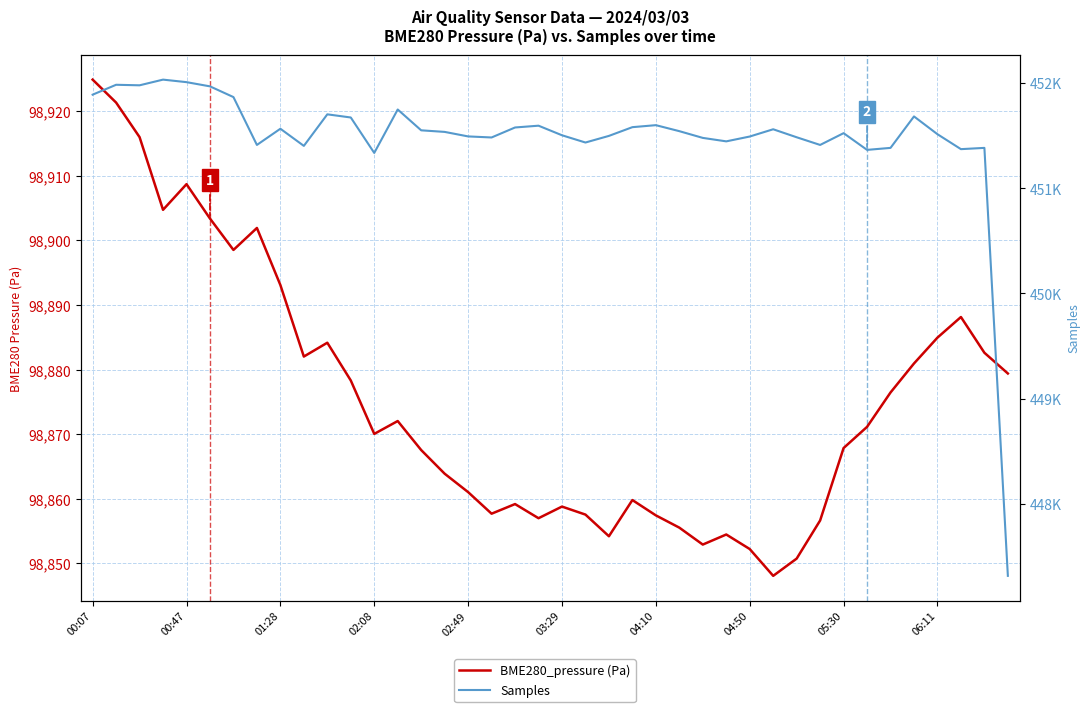

Where is BME280_pressure (Pa) nearest to the value 98886?

06:11